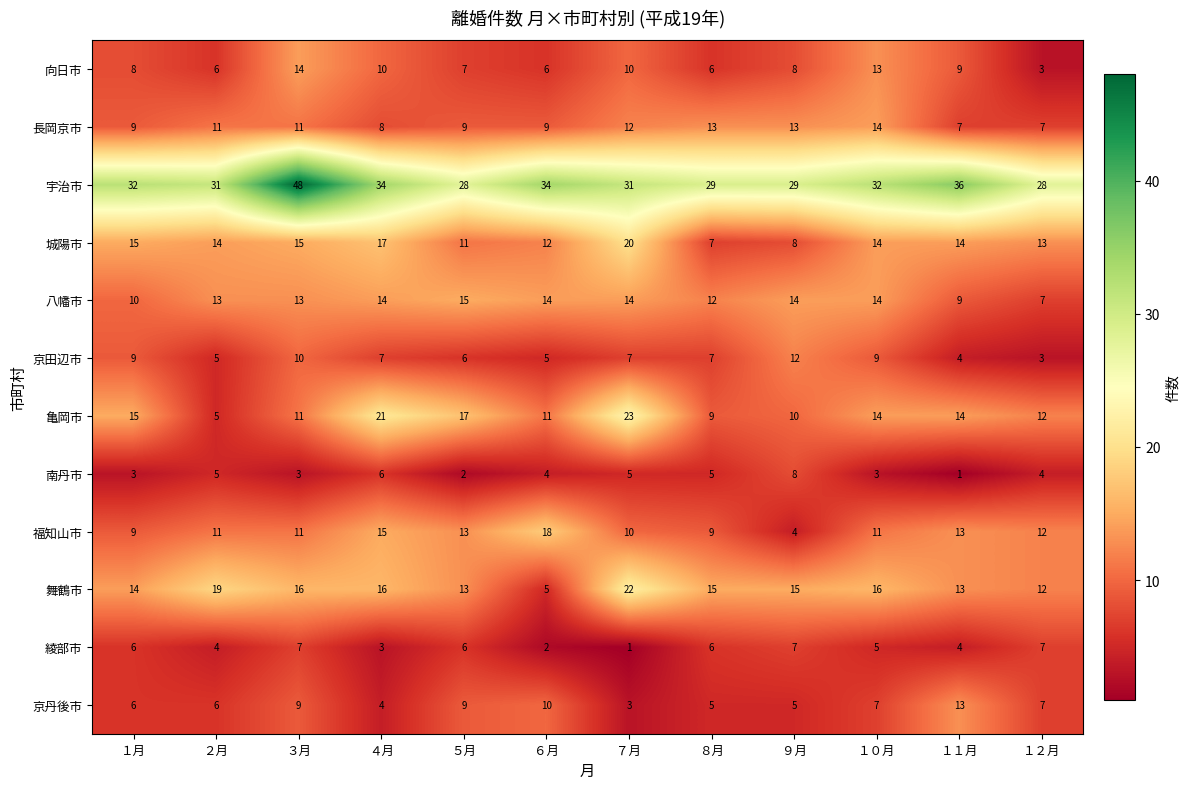

What is the total value across all series at ５月?

136